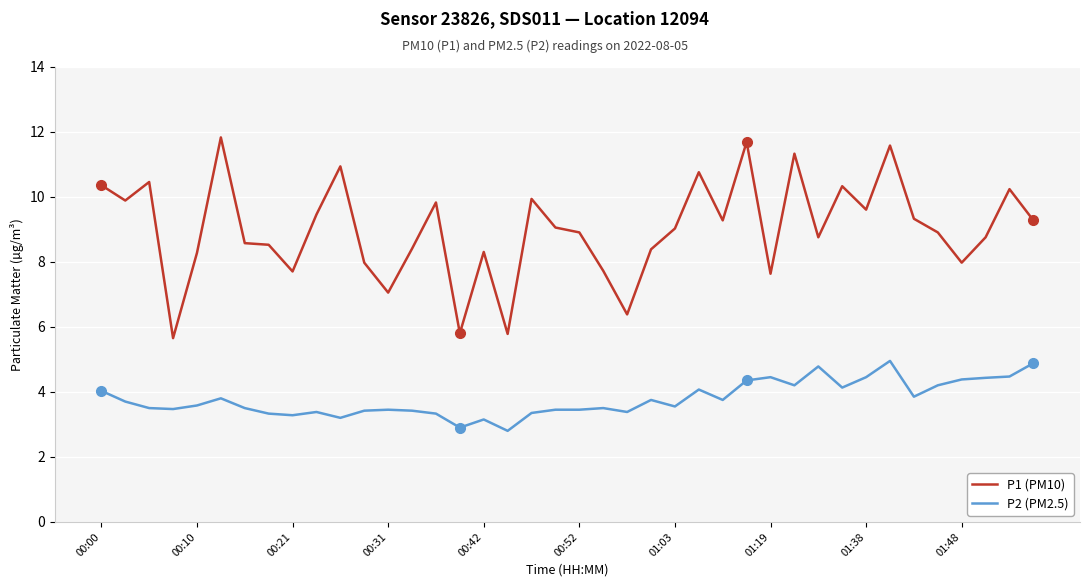

At how many categories does at least one series exceed 5?

40